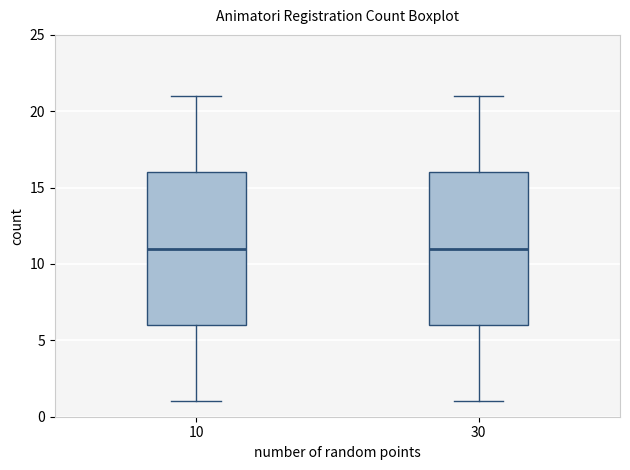

Reading left to right, transcribe this box plot: for each box, give where its median line is, the range the box spans, and where its two whiskers end, as read against the y-axis. The values are not printed on the chart, so give them approximately, as read against the axis.

10: median 11, box 6 to 16, whiskers 1 to 21
30: median 11, box 6 to 16, whiskers 1 to 21